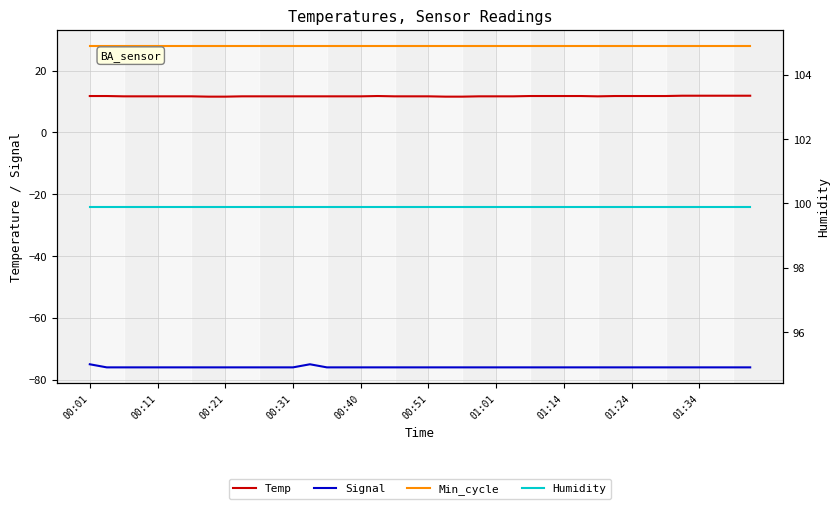

Rank the series by their maximum value, from highest to lowest.

Humidity, Min_cycle, Temp, Signal